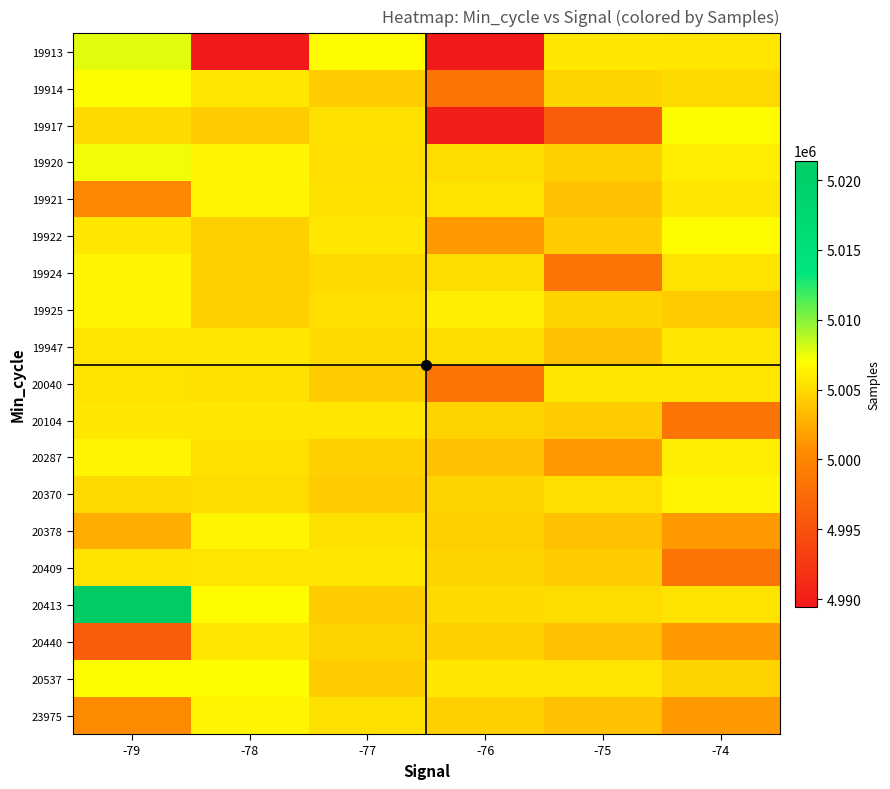

Reading right to left, list all the values displayed in this chart.

19913: -74=5005624	-75=5005699	-76=4989455	-77=5006887	-78=4989614	-79=5007720
19914: -74=5005046	-75=5004573	-76=4998422	-77=5004245	-78=5005741	-79=5006909
19917: -74=5006816	-75=4995981	-76=4990140	-77=5005413	-78=5004242	-79=5005050
19920: -74=5006052	-75=5004366	-76=5005119	-77=5005183	-78=5006434	-79=5007316
19921: -74=5005755	-75=5003666	-76=5005483	-77=5005412	-78=5006475	-79=5000083
19922: -74=5006816	-75=5004242	-76=5001365	-77=5005699	-78=5004313	-79=5005713
19924: -74=5005483	-75=4998422	-76=5005119	-77=5005046	-78=5004313	-79=5006434
19925: -74=5004245	-75=5004573	-76=5006052	-77=5005183	-78=5004366	-79=5006434
19947: -74=5005755	-75=5003666	-76=5005119	-77=5005046	-78=5005699	-79=5005624
20040: -74=5005624	-75=5005699	-76=4998422	-77=5004245	-78=5005412	-79=5005483
20104: -74=4998422	-75=5004245	-76=5004573	-77=5005624	-78=5005699	-79=5005755
20287: -74=5006052	-75=5001365	-76=5003666	-77=5004366	-78=5005413	-79=5006434
20370: -74=5006434	-75=5005183	-76=5004573	-77=5004245	-78=5005119	-79=5005046
20378: -74=5001365	-75=5003666	-76=5004366	-77=5005413	-78=5006475	-79=5002511
20409: -74=4998422	-75=5004245	-76=5004573	-77=5005699	-78=5005624	-79=5005506
20413: -74=5005483	-75=5005119	-76=5005046	-77=5004245	-78=5006909	-79=5021394
20440: -74=5001365	-75=5003666	-76=5004366	-77=5004573	-78=5005741	-79=4995981
20537: -74=5004573	-75=5005624	-76=5005699	-77=5004245	-78=5006909	-79=5006887
23975: -74=5001365	-75=5003666	-76=5004366	-77=5005413	-78=5006434	-79=5000498